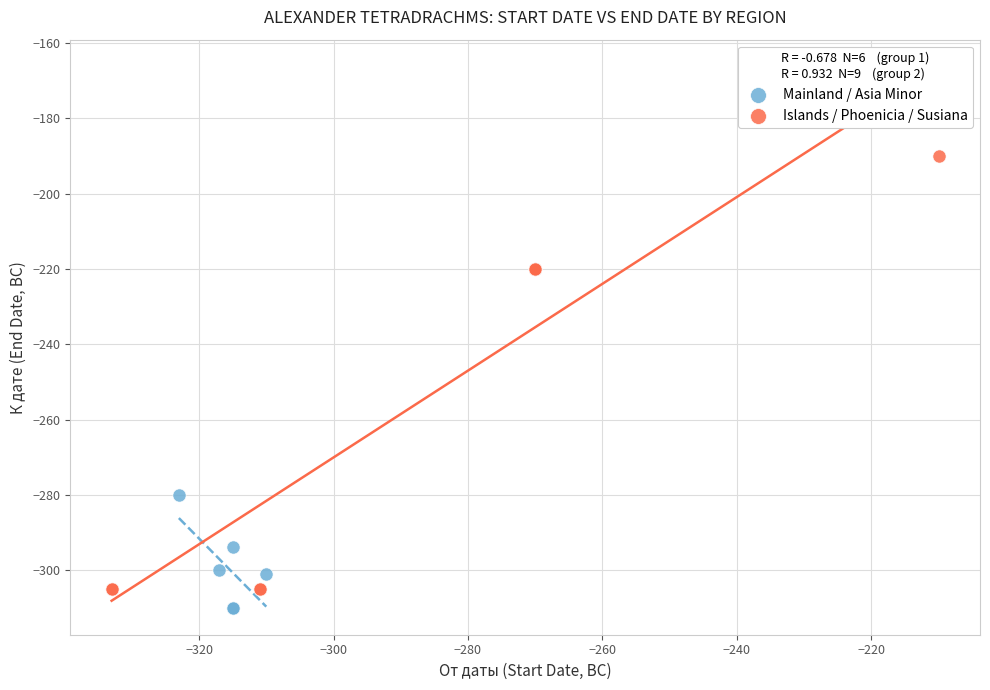

Which series reaches the minimum Y coordinate?

Mainland / Asia Minor